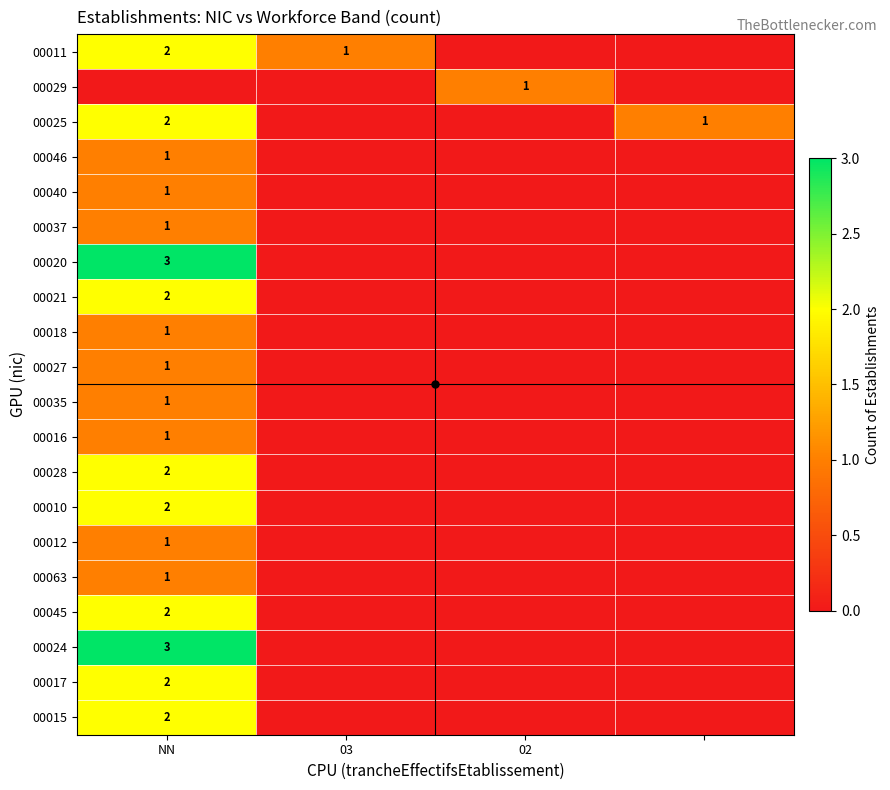

True or false: 00027 has a value of 1 at NN.

True